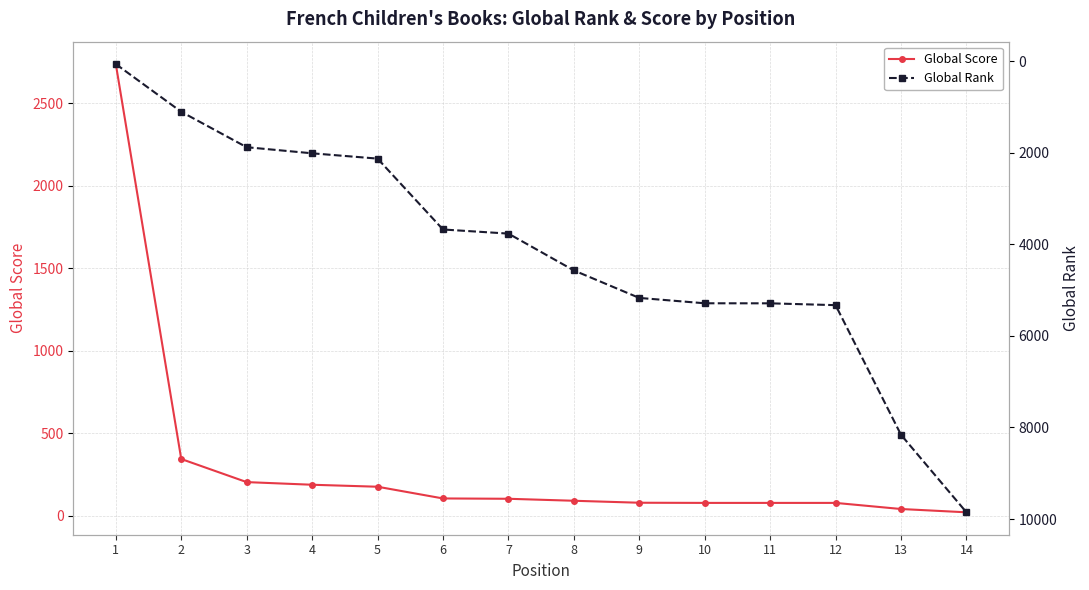

How many lines are shown in the chart?

2